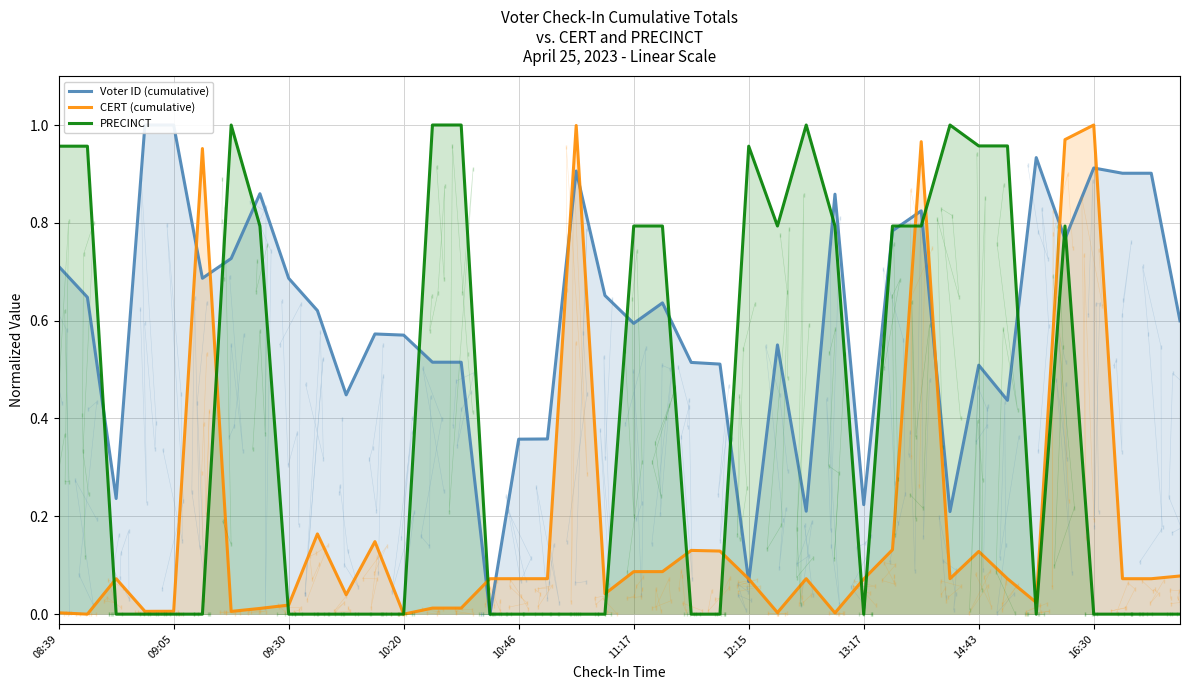

At which label does PRECINCT reach its minimum?

09:30